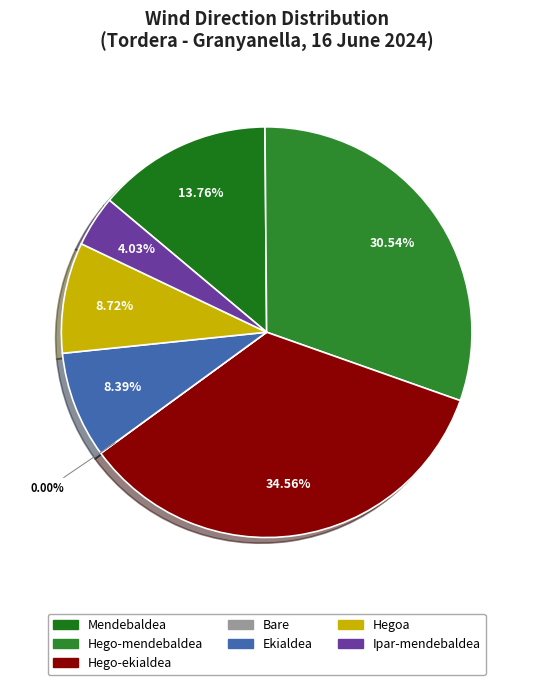

Combined, do Mendebaldea and Bare account for over 50%?

No